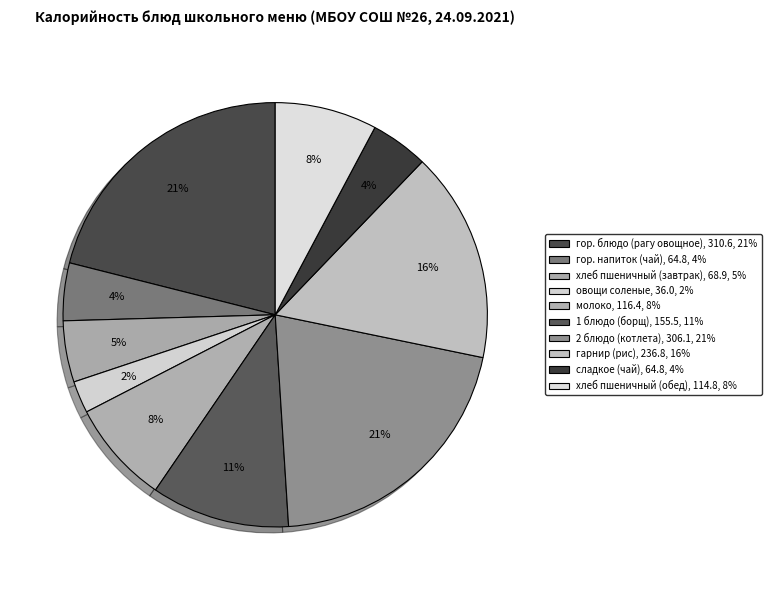

Do сладкое (чай) and гор. напиток (чай) together represent more than half of the pie?

No